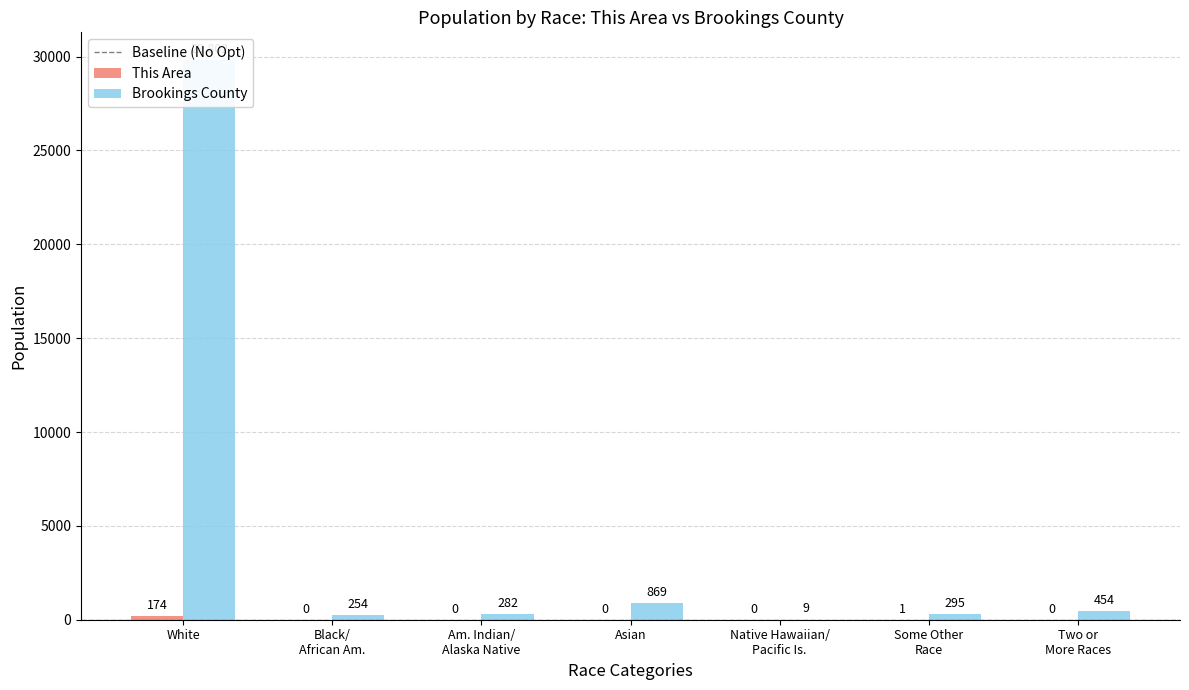

The value of This Area at Native Hawaiian/ Pacific Is. is -119. True or false?

False